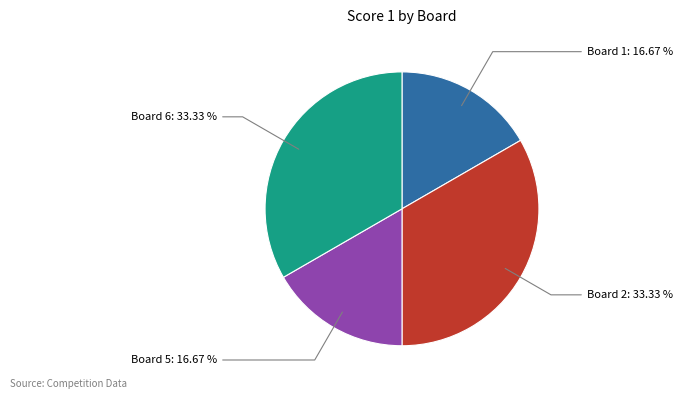

Is there any slice that represents more than half of the pie?

No